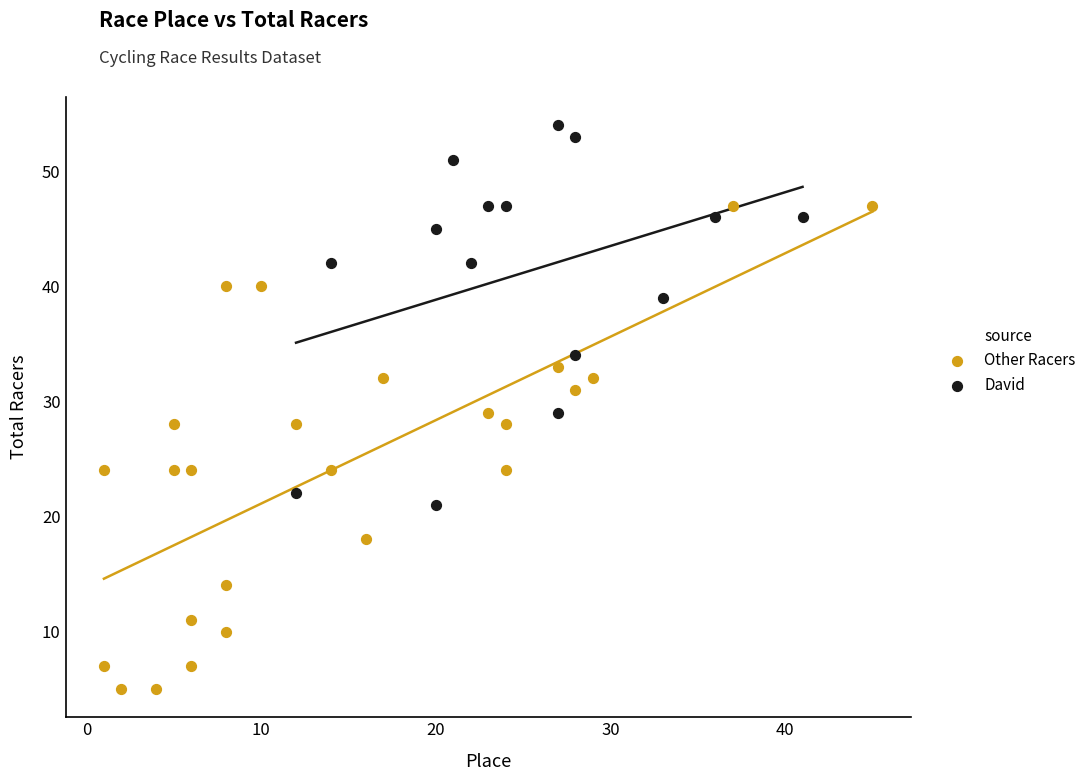

Which series reaches the maximum Y coordinate?

David